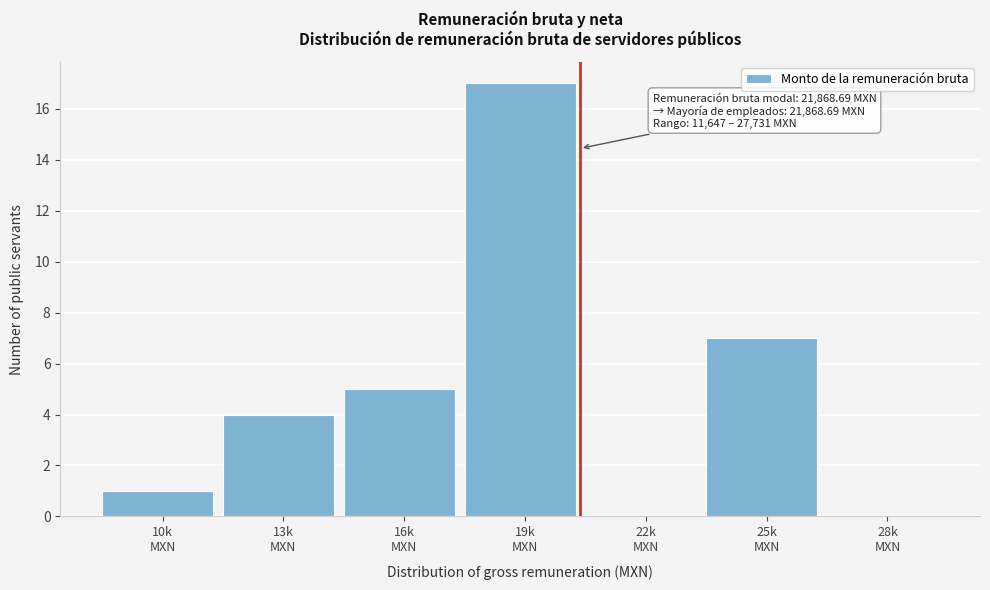

What is the greatest value displayed?

17